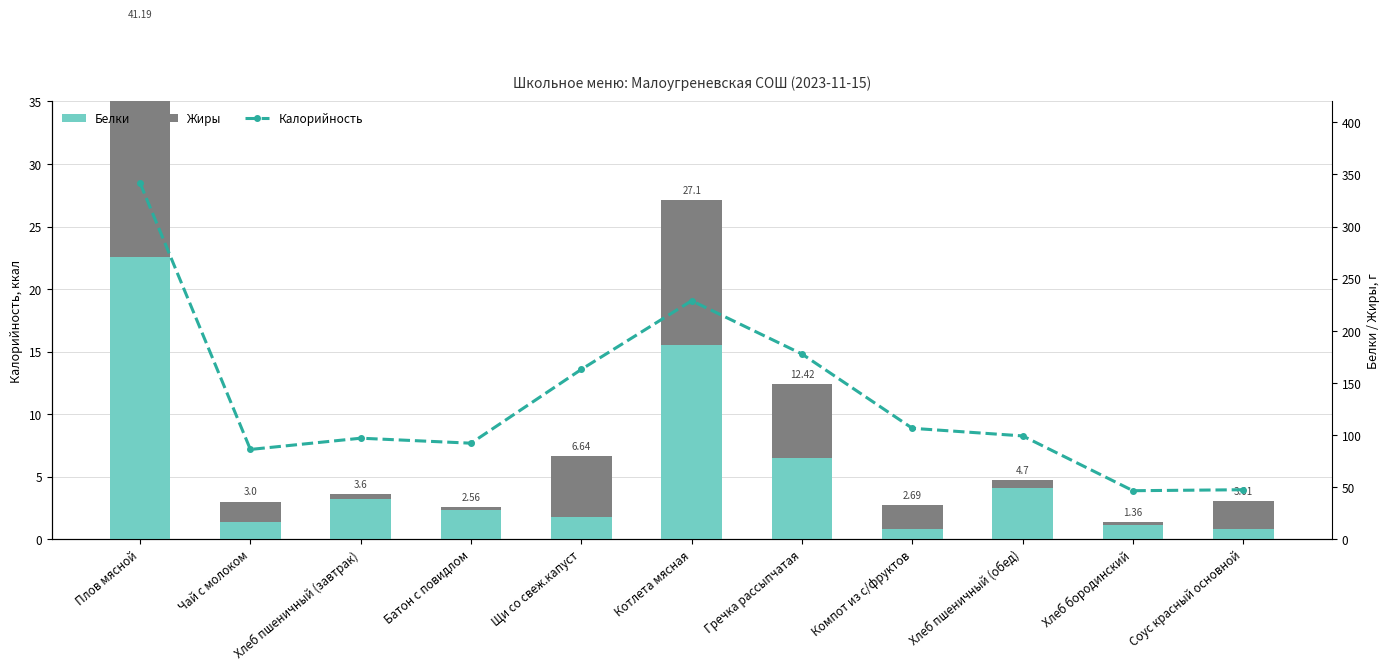

Rank the series by their maximum value, from highest to lowest.

Калорийность, Белки, Жиры